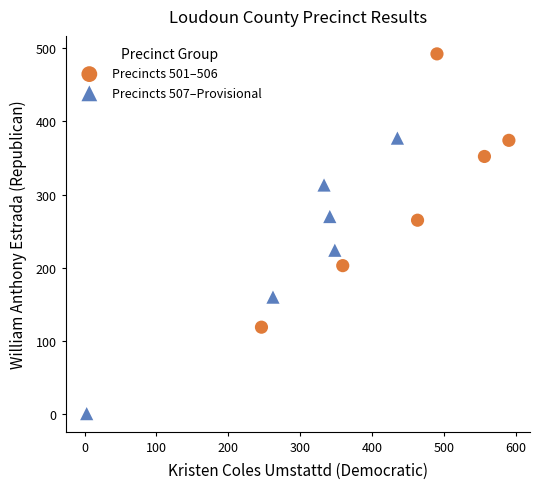

Which series reaches the minimum Y coordinate?

Precincts 507–Provisional